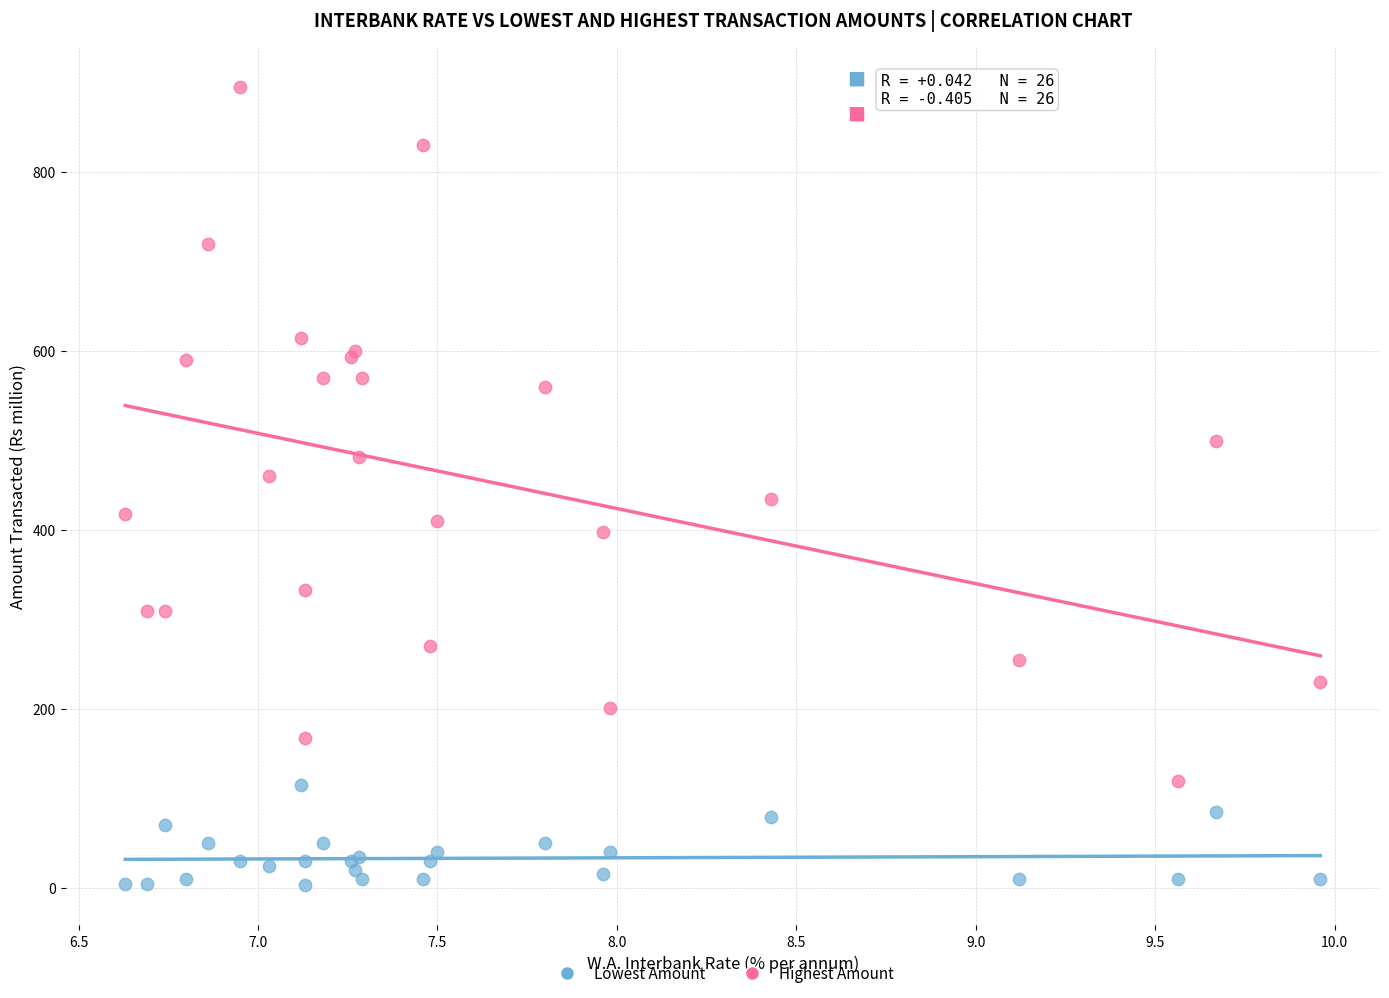

Which series contains the highest Y value?

Highest Amount